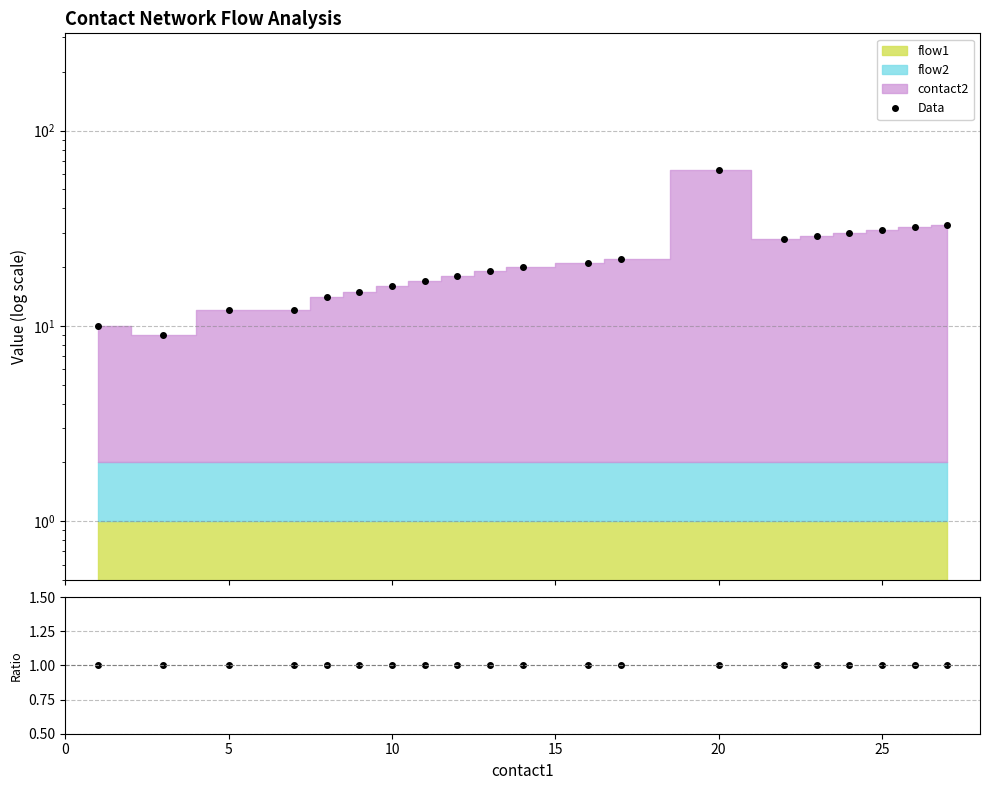

Reading right to left, list all the values displayed in this chart.

Data: 33	32	31	30	29	28	63	22	21	20	19	18	17	16	15	14	12	12	9	10
Data/MC: 1	1	1	1	1	1	1	1	1	1	1	1	1	1	1	1	1	1	1	1